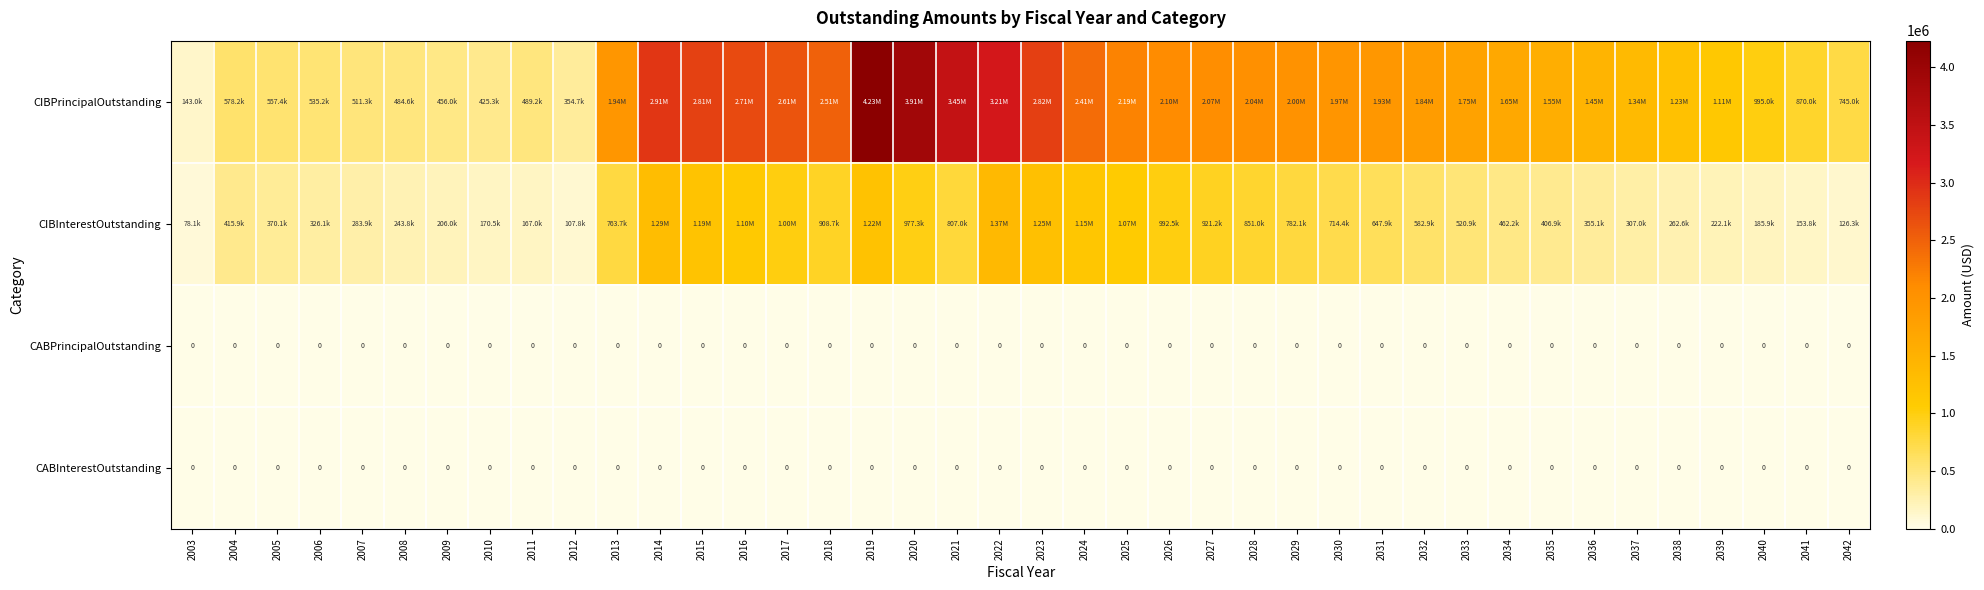

At which category is the sum across all series the highest?

2019